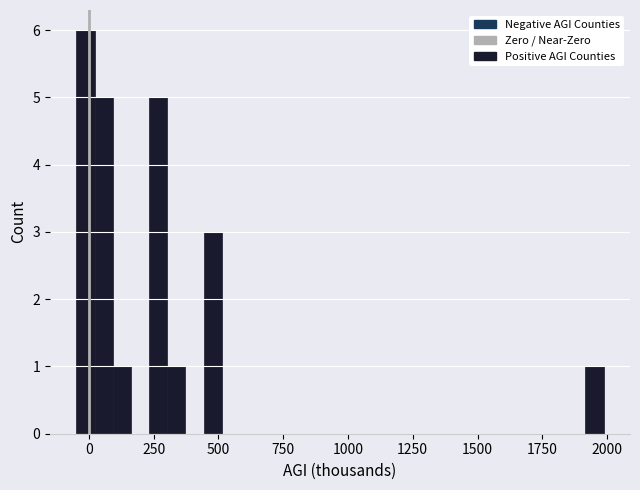

Around what value on the x-axis is the tallest bar? Give the approximate position of its centre, as read against the axis.

0